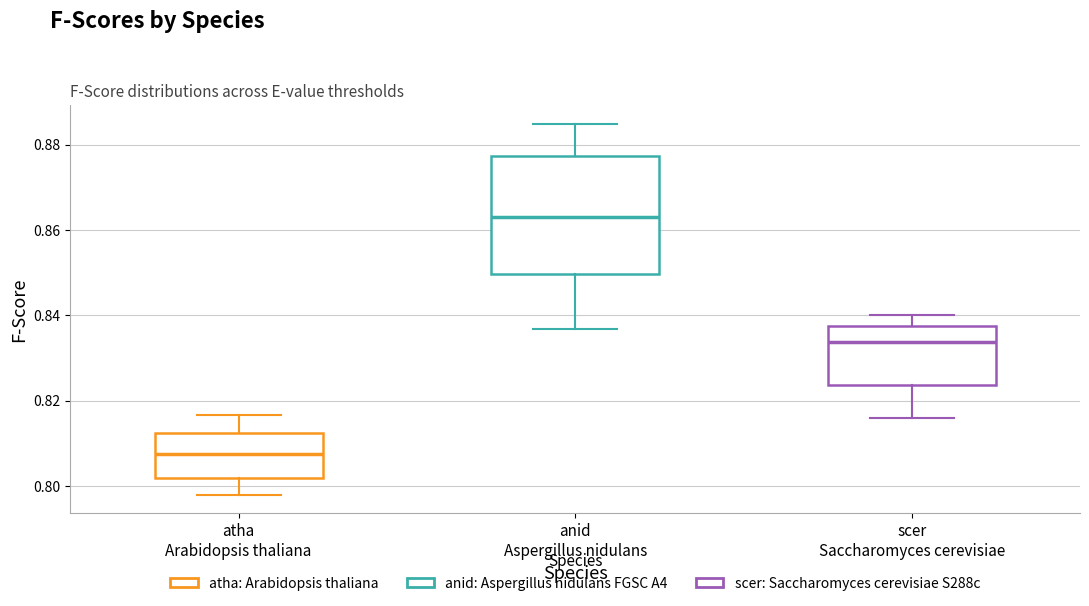

Reading left to right, read every box against the y-axis: the position of its median line, the range the box covers, and the ends of its whiskers. The values are not printed on the chart, so give them approximately, as read against the axis.

atha Arabidopsis thaliana: median 0.808, box 0.802 to 0.812, whiskers 0.798 to 0.816
anid Aspergillus nidulans: median 0.864, box 0.850 to 0.878, whiskers 0.836 to 0.884
scer Saccharomyces cerevisiae: median 0.834, box 0.824 to 0.838, whiskers 0.816 to 0.840